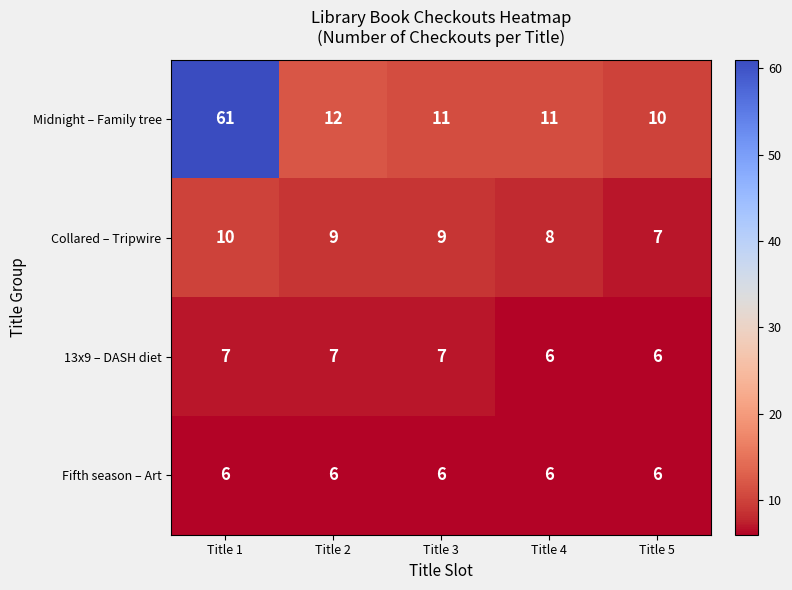

Is it true that 13x9 – DASH diet equals 6 at Title 4?

True